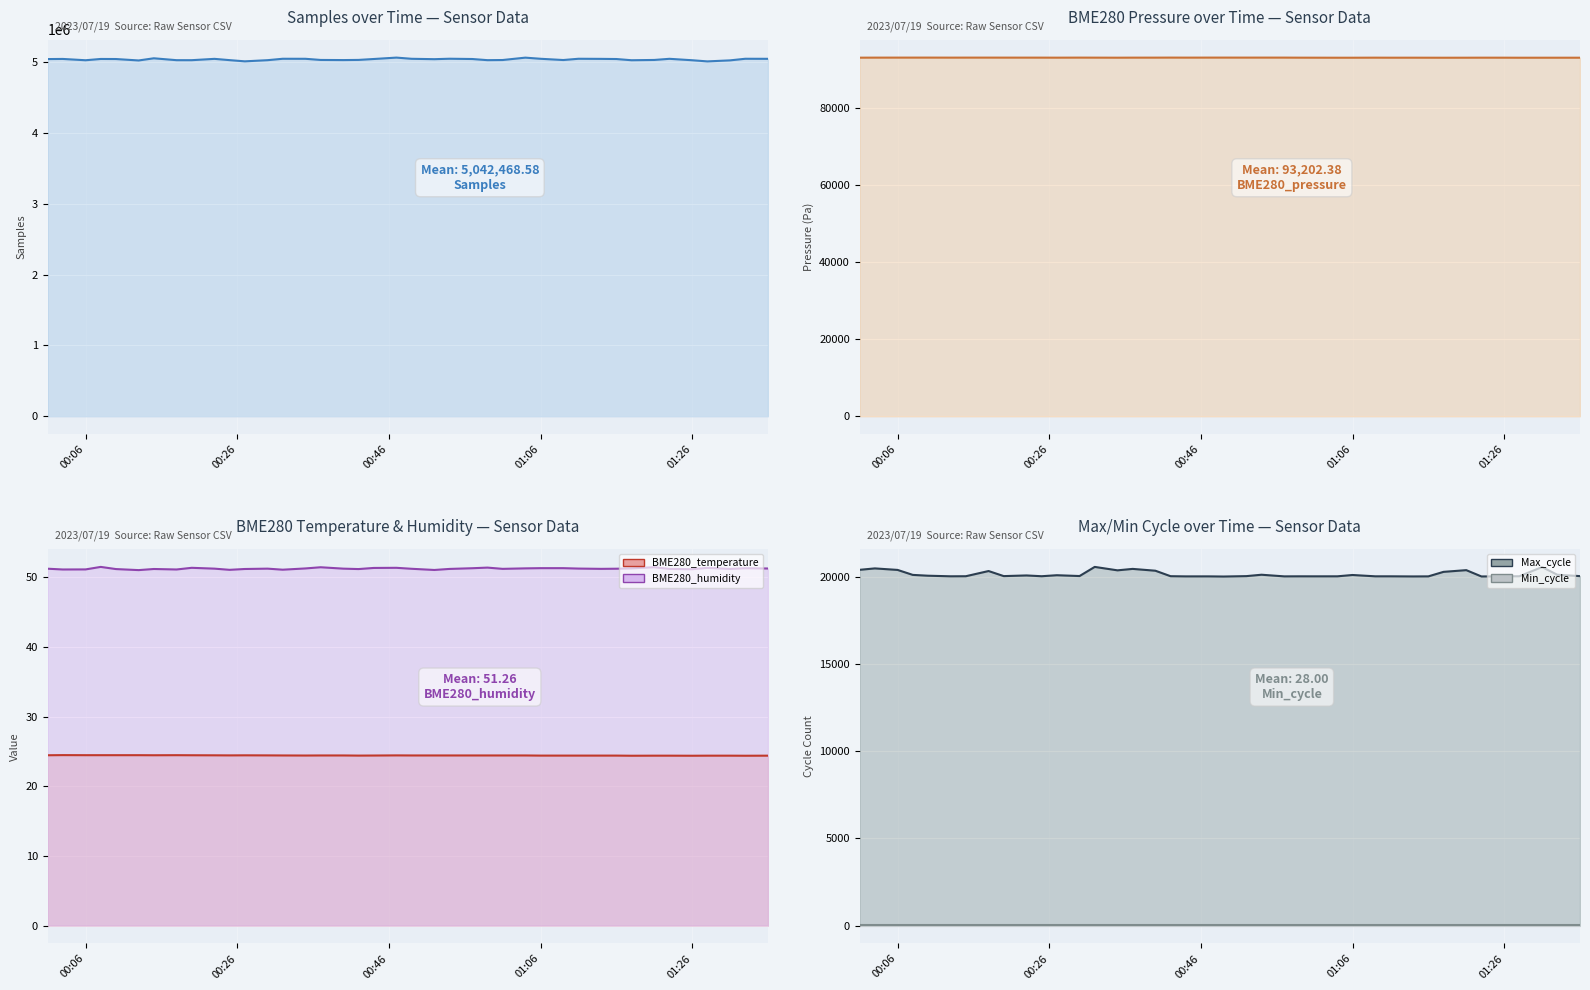

What value does the Samples (line) series have at 8?

5031933.0